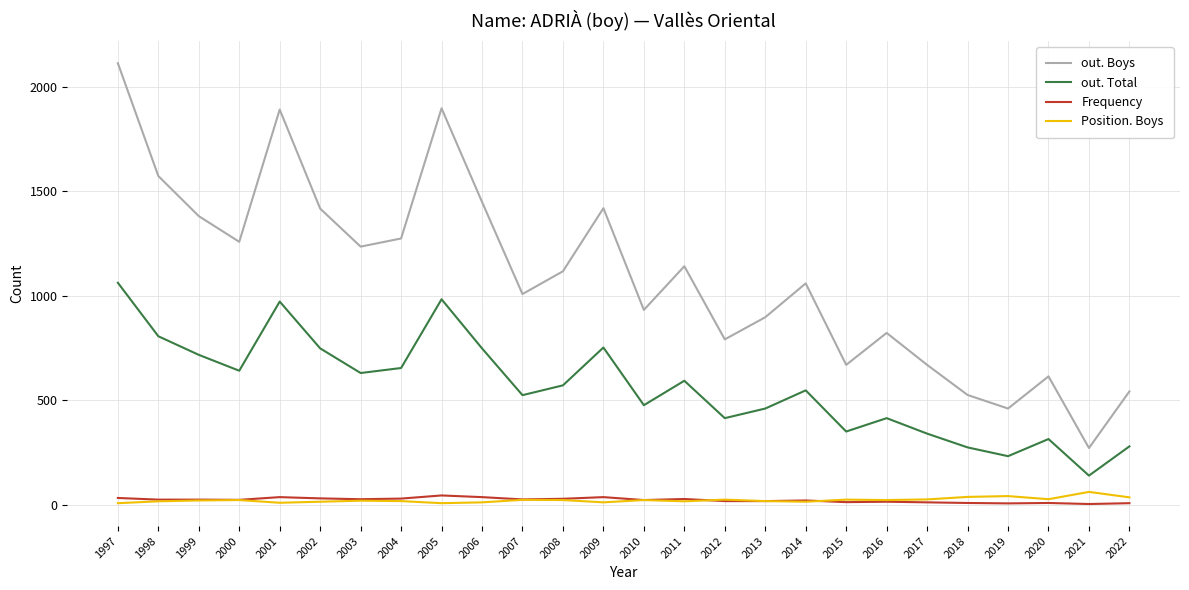

At which category is the sum across all series the highest?

1997